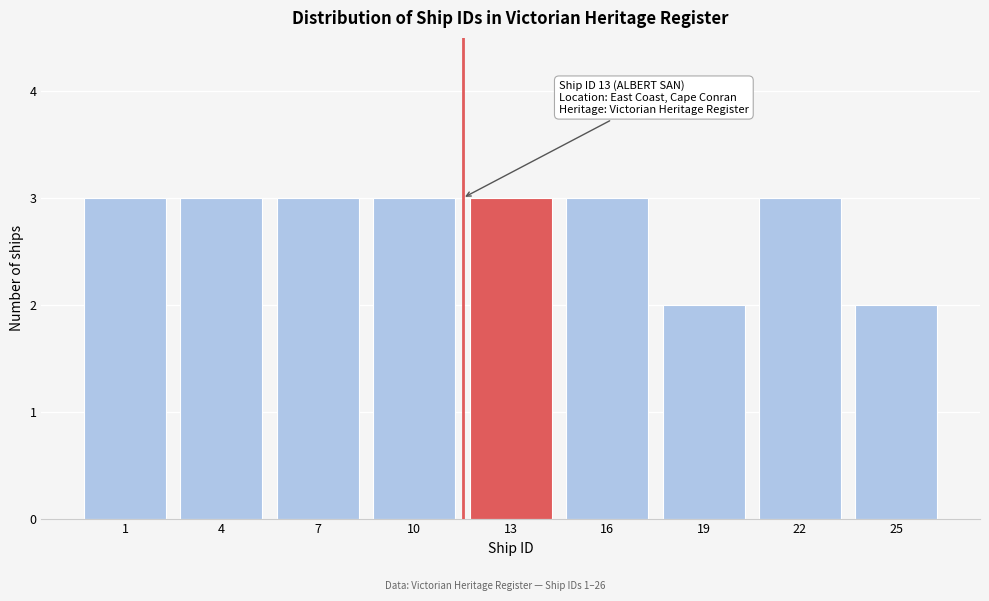

Reading left to right, extract all data points from this chart.

3	3	3	3	3	3	2	3	2